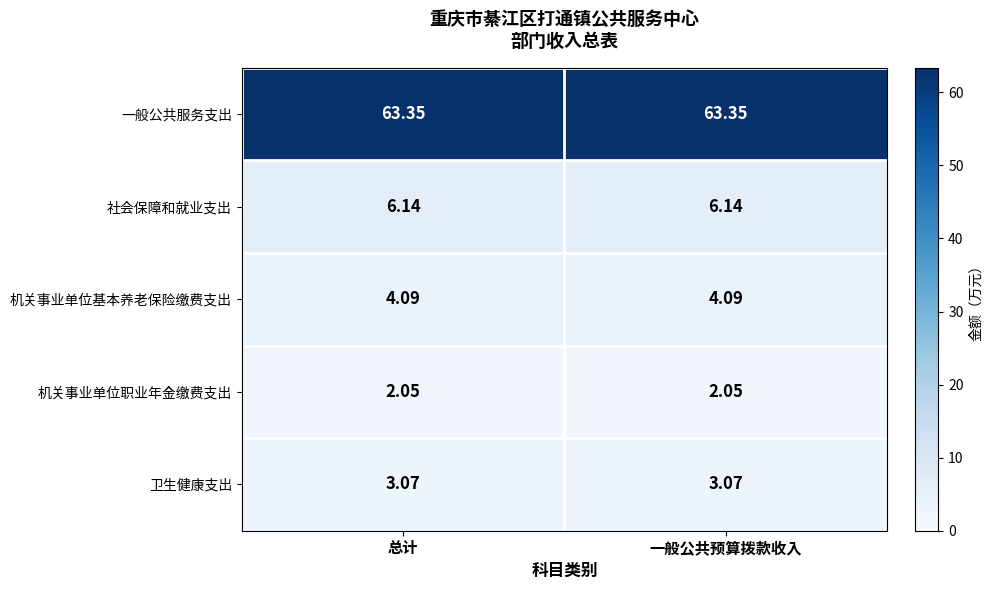

Which series has the largest total across all categories?

一般公共服务支出